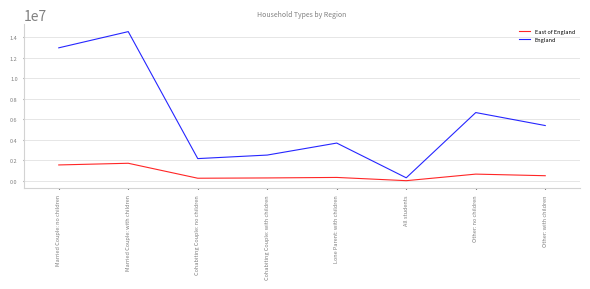

Does the chart have visible grid lines?

Yes